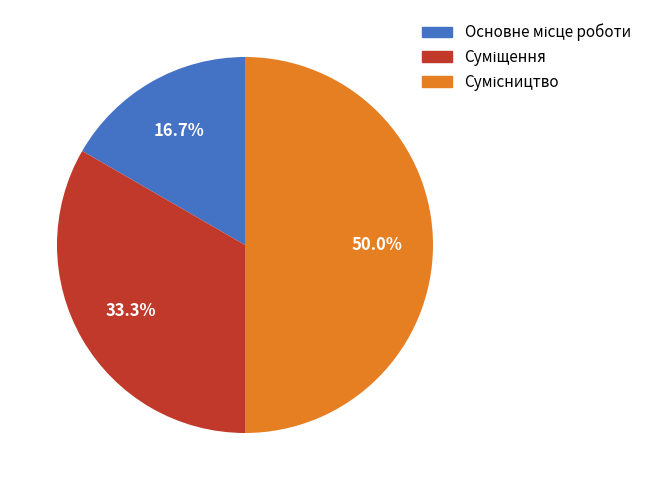

Does any single category account for the majority?

No